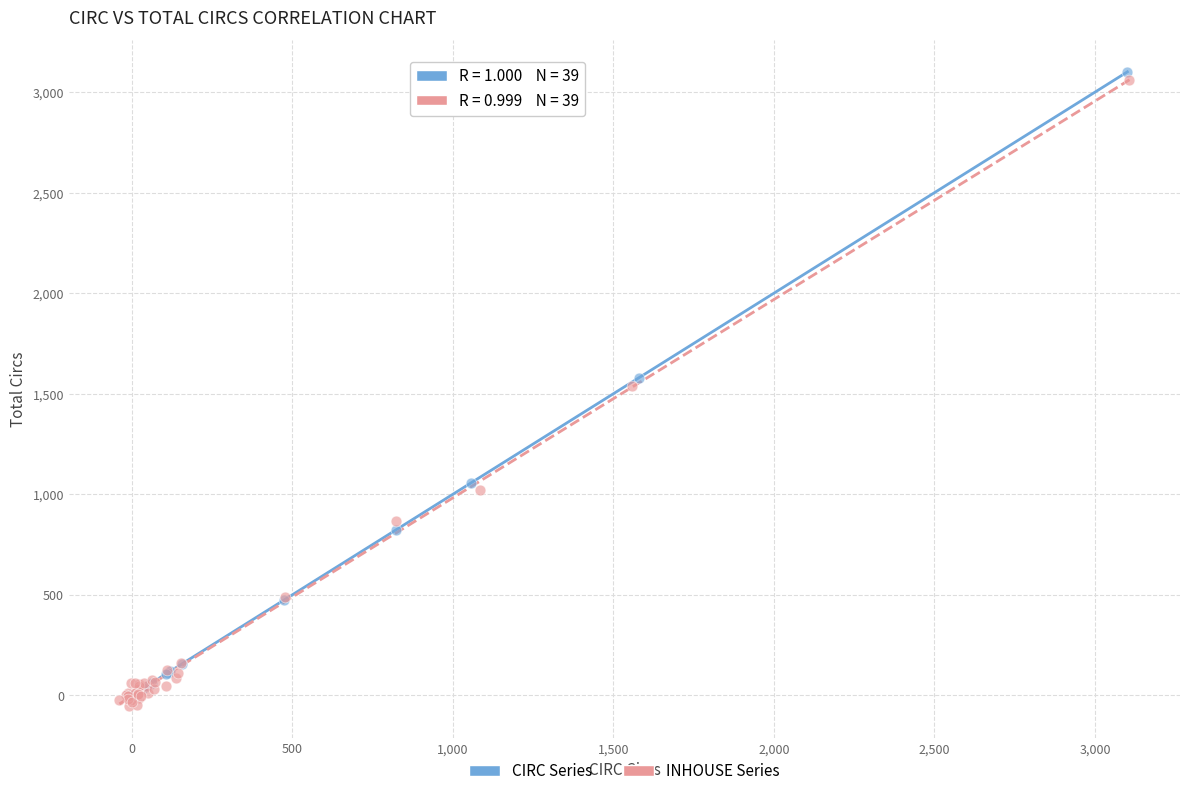

What are all the series names shown in the legend?

CIRC Series, INHOUSE Series